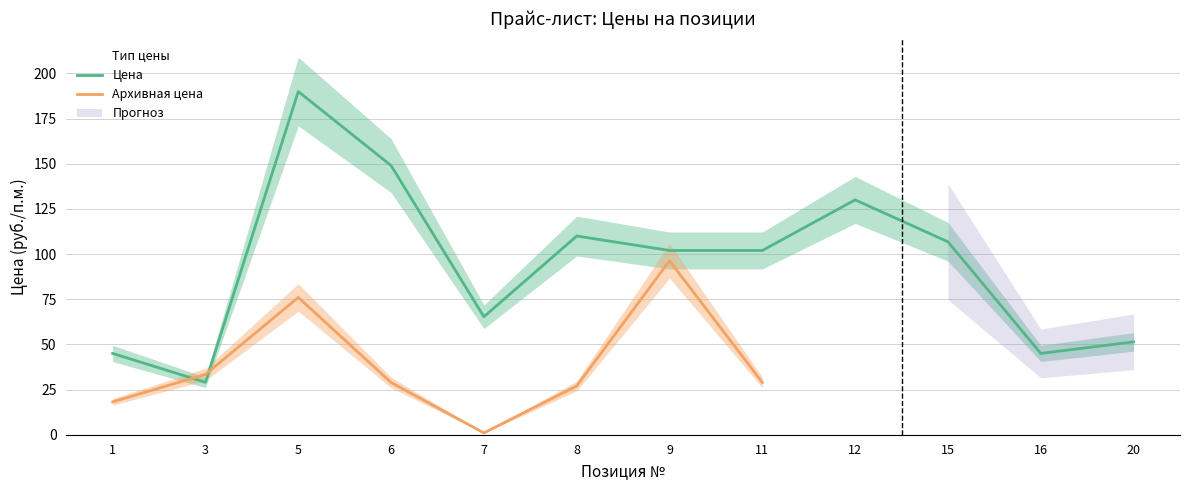

Where is the first local maximum?

5